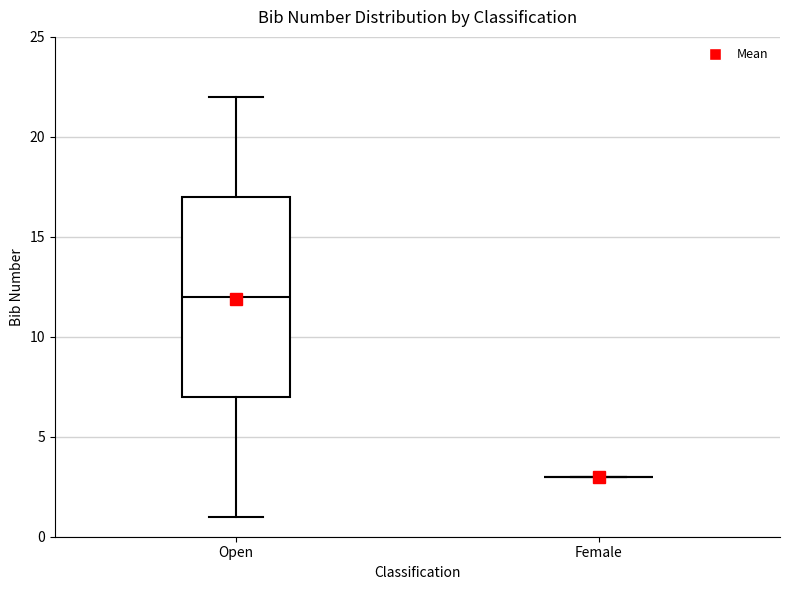

Reading left to right, read every box against the y-axis: the position of its median line, the range the box covers, and the ends of its whiskers. The values are not printed on the chart, so give them approximately, as read against the axis.

Open: median 12, box 7 to 17, whiskers 1 to 22
Female: box collapsed to a line at 3, whiskers 3 to 3